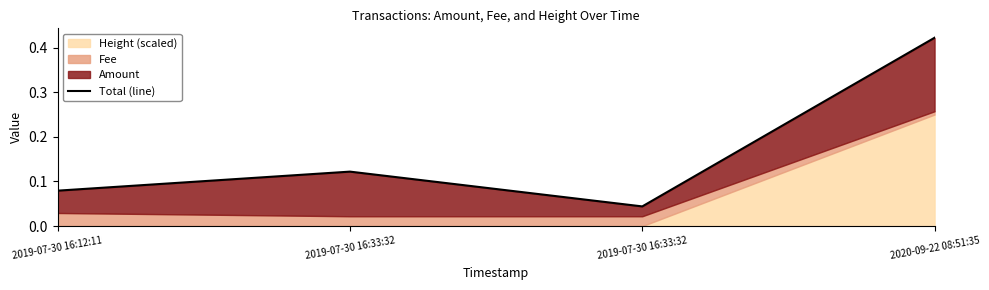

Reading right to left, transcribe all the data shown in this chart.

0.4	0.0	0.1	0.1